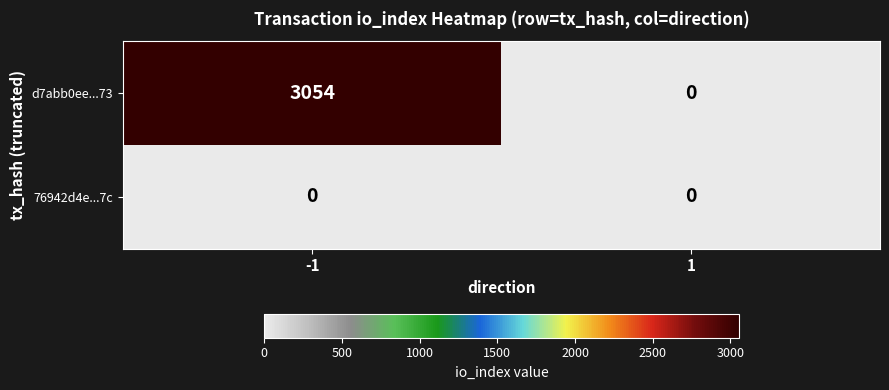

How many categories are shown in the chart?

2